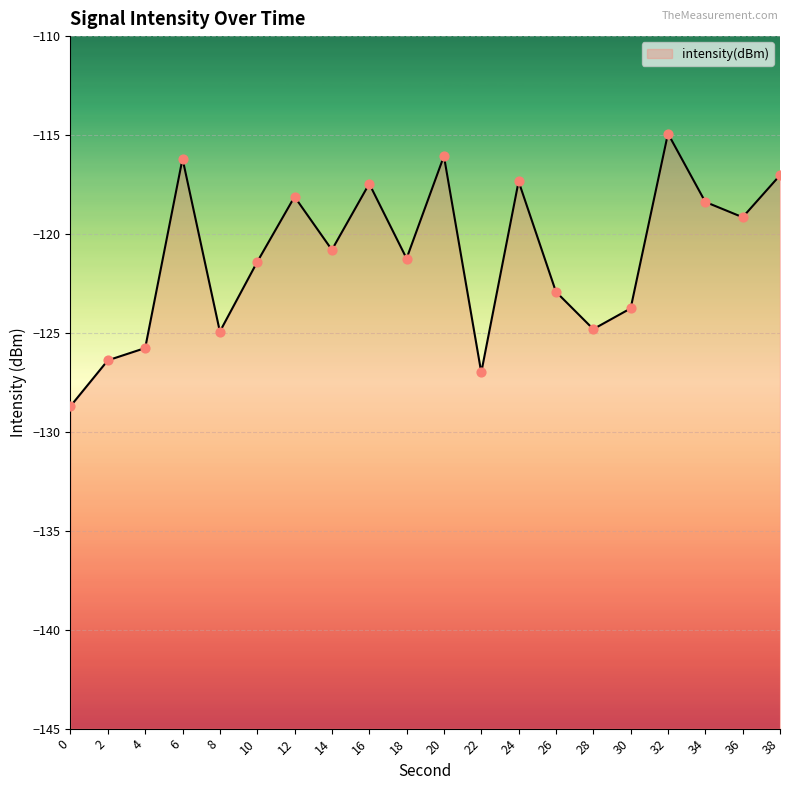

Which has a higher value, 28 or 18?

18